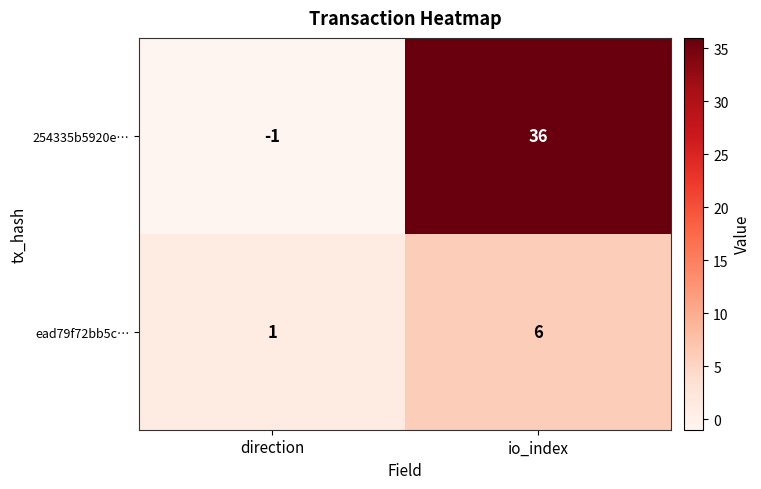

Which series has the largest range (max minus min)?

254335b5920e…